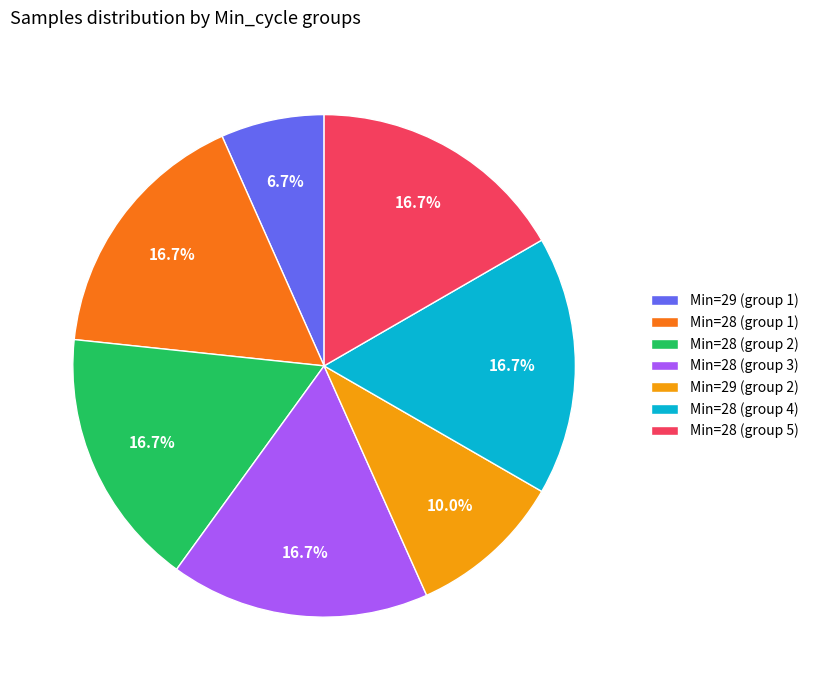

Is there any slice that represents more than half of the pie?

No